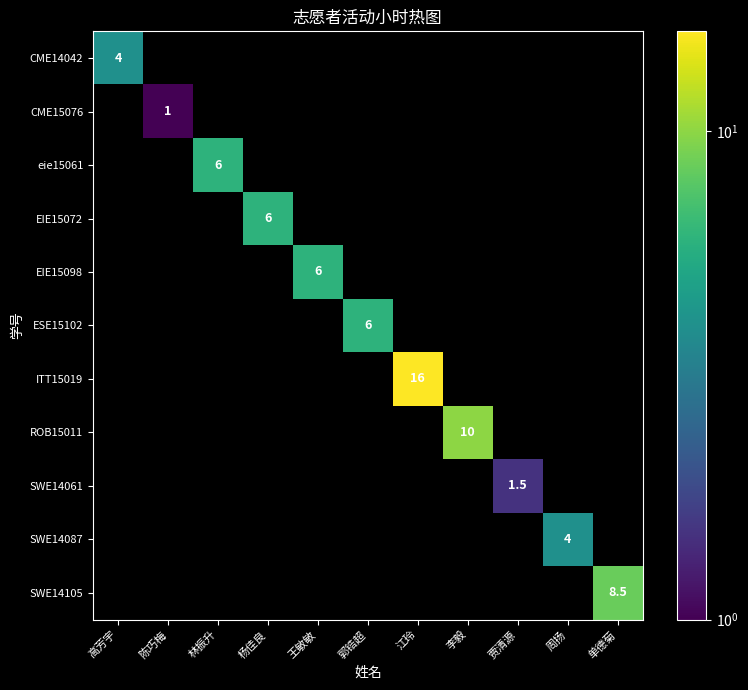

Count the number of data series in this chart.

11